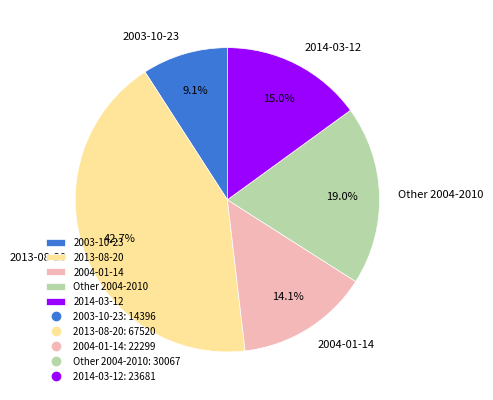

What portion of the pie excludes 2014-03-12?

85.0%